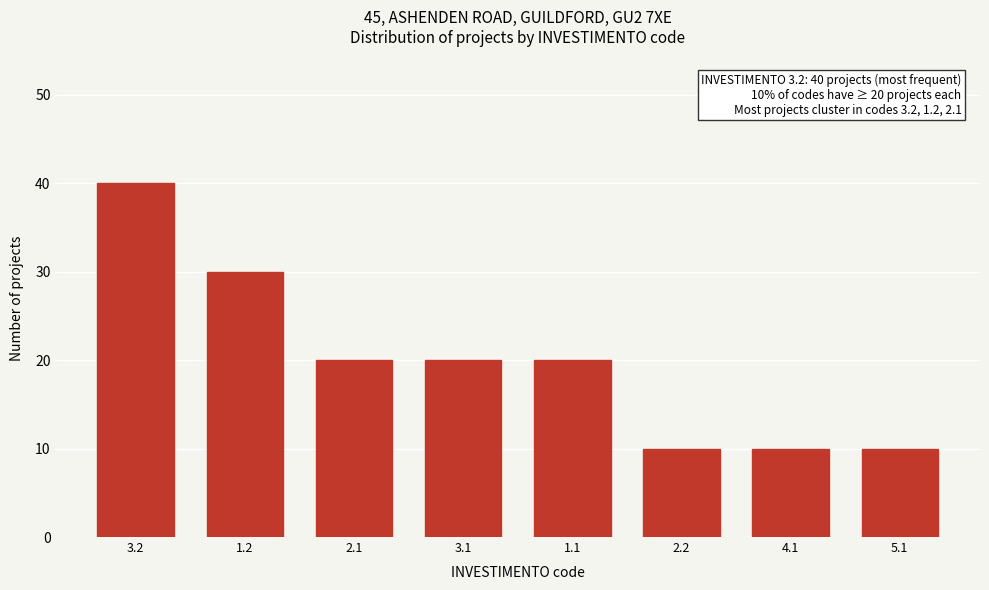

Reading left to right, what are all the values shown in this chart?

3.2=40	1.2=30	2.1=20	3.1=20	1.1=20	2.2=10	4.1=10	5.1=10